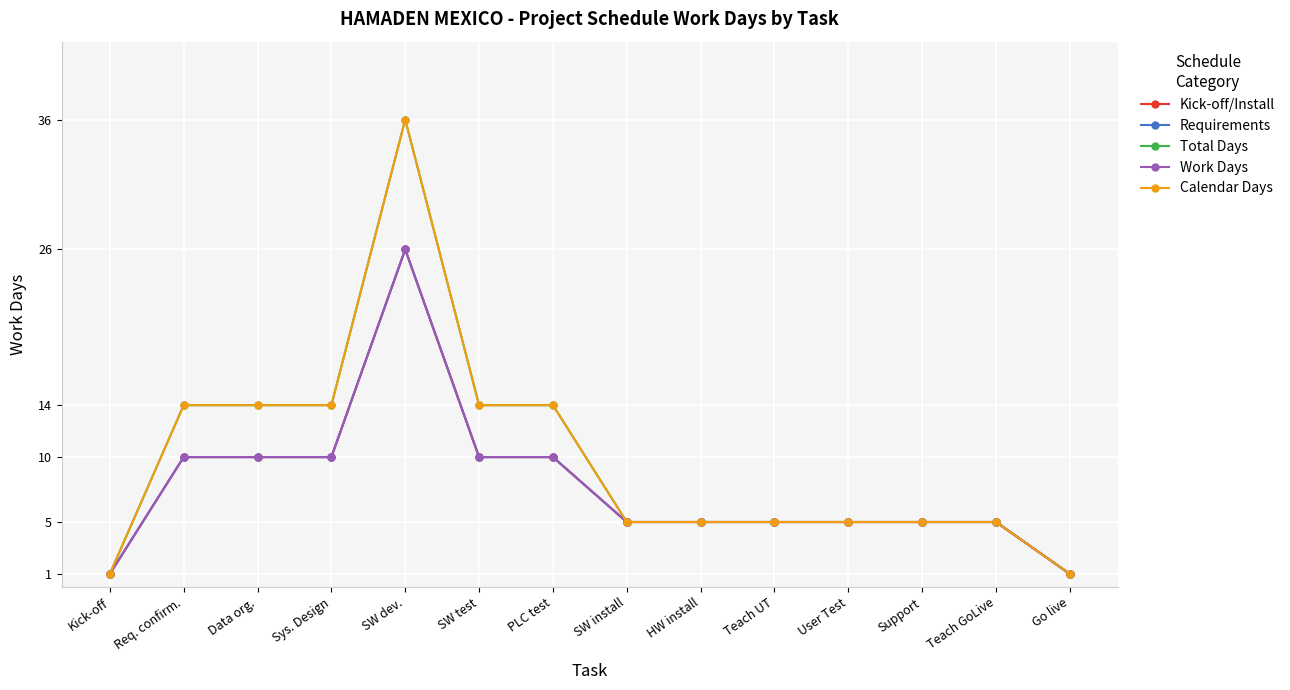

What value does the Calendar Days series have at Teach UT?

5